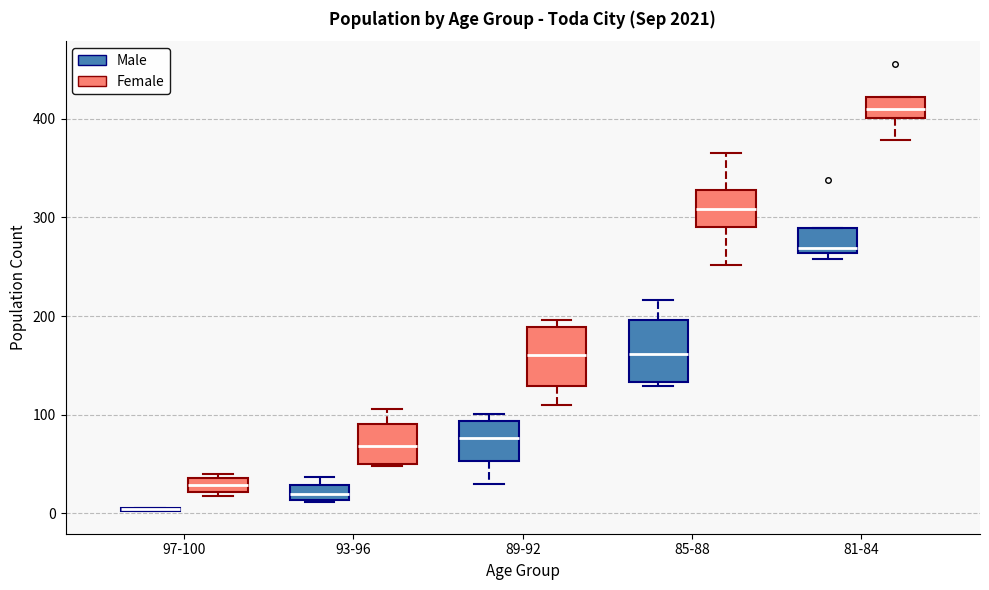

Where is the upper edge of the box for 97-100 (Female) on the y-axis? The values are not printed on the chart, so give them approximately, as read against the axis.

40